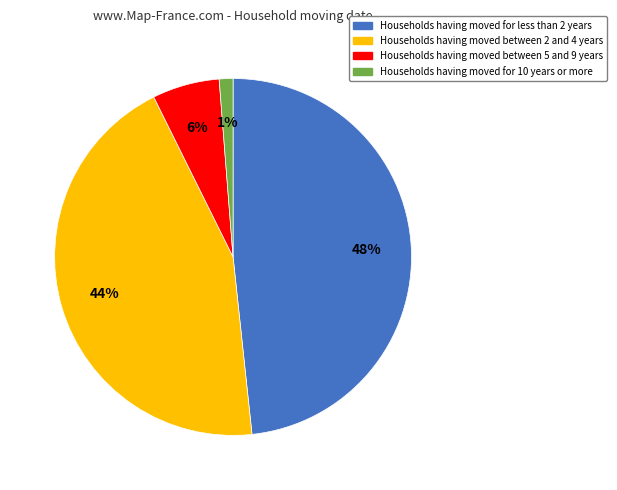

What is the smallest slice in the pie chart?

Households having moved for 10 years or more